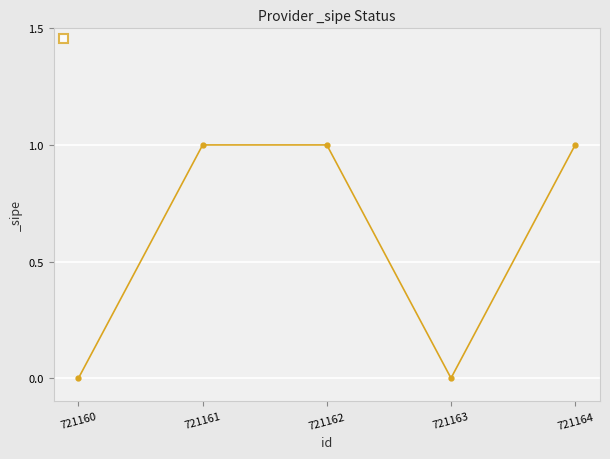

How many interior local valleys (lower than both neighbors) does the data have?

1